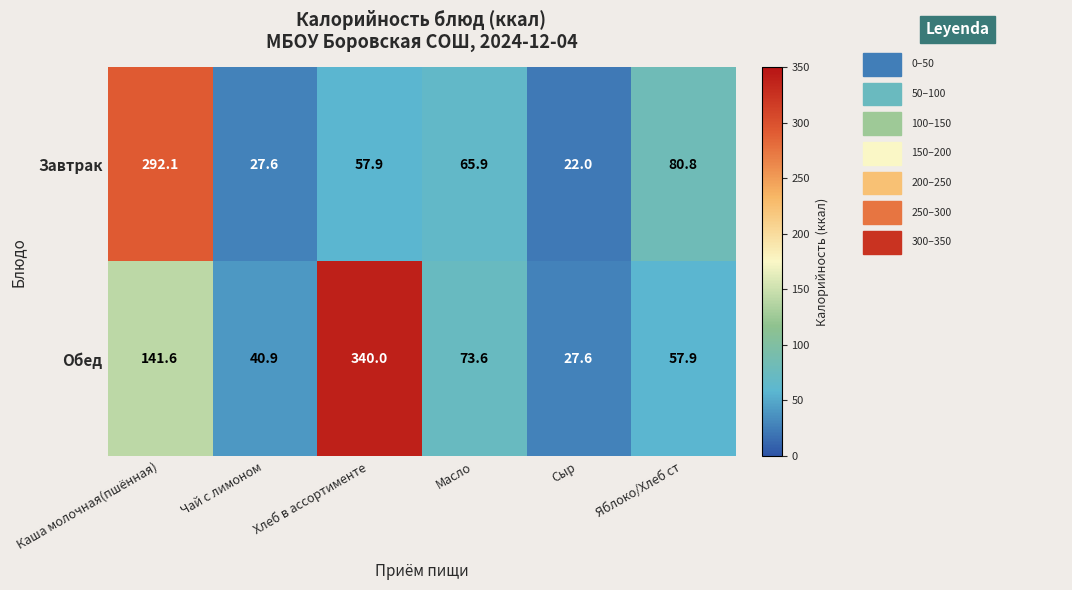

Where is Завтрак nearest to the value 157?

Яблоко/Хлеб ст